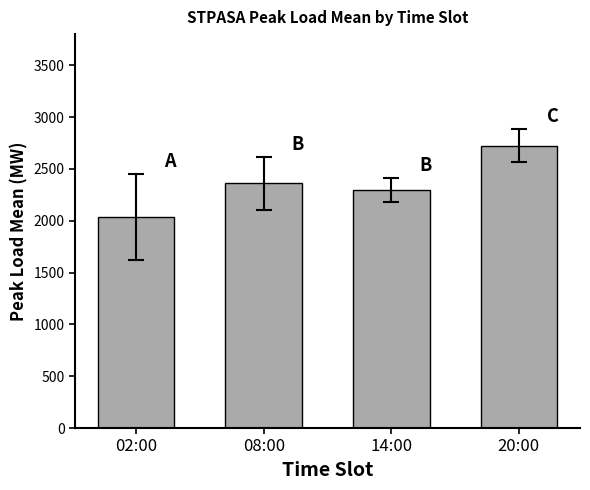

The chart shows a value of 3938.2 at 20:00. True or false?

False